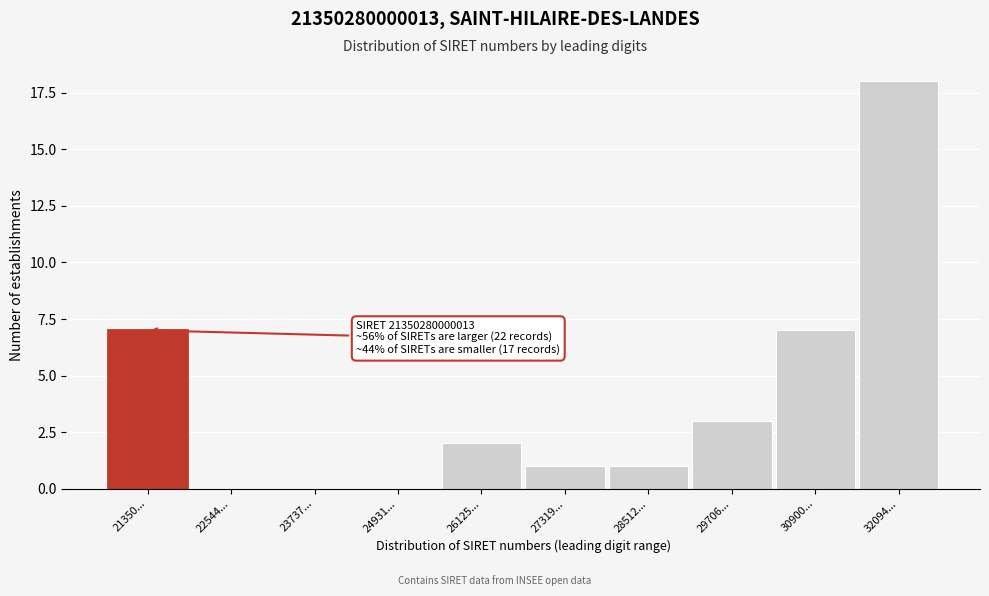

Reading right to left, what are all the values shown in this chart?

32094...=18	30900...=7	29706...=3	28512...=1	27319...=1	26125...=2	24931...=0	23737...=0	22544...=0	21350...=7